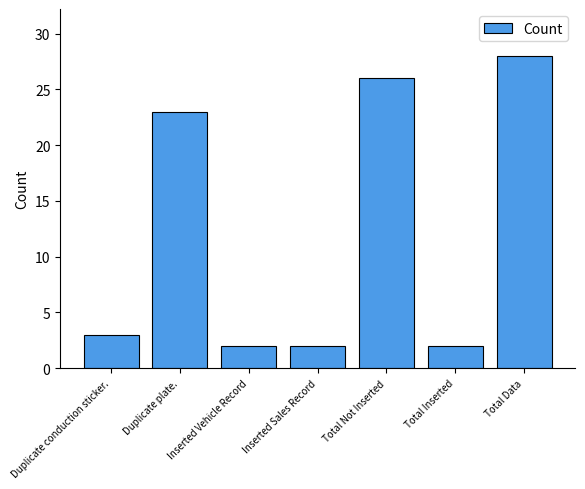

Does the chart contain stacked bars?

No